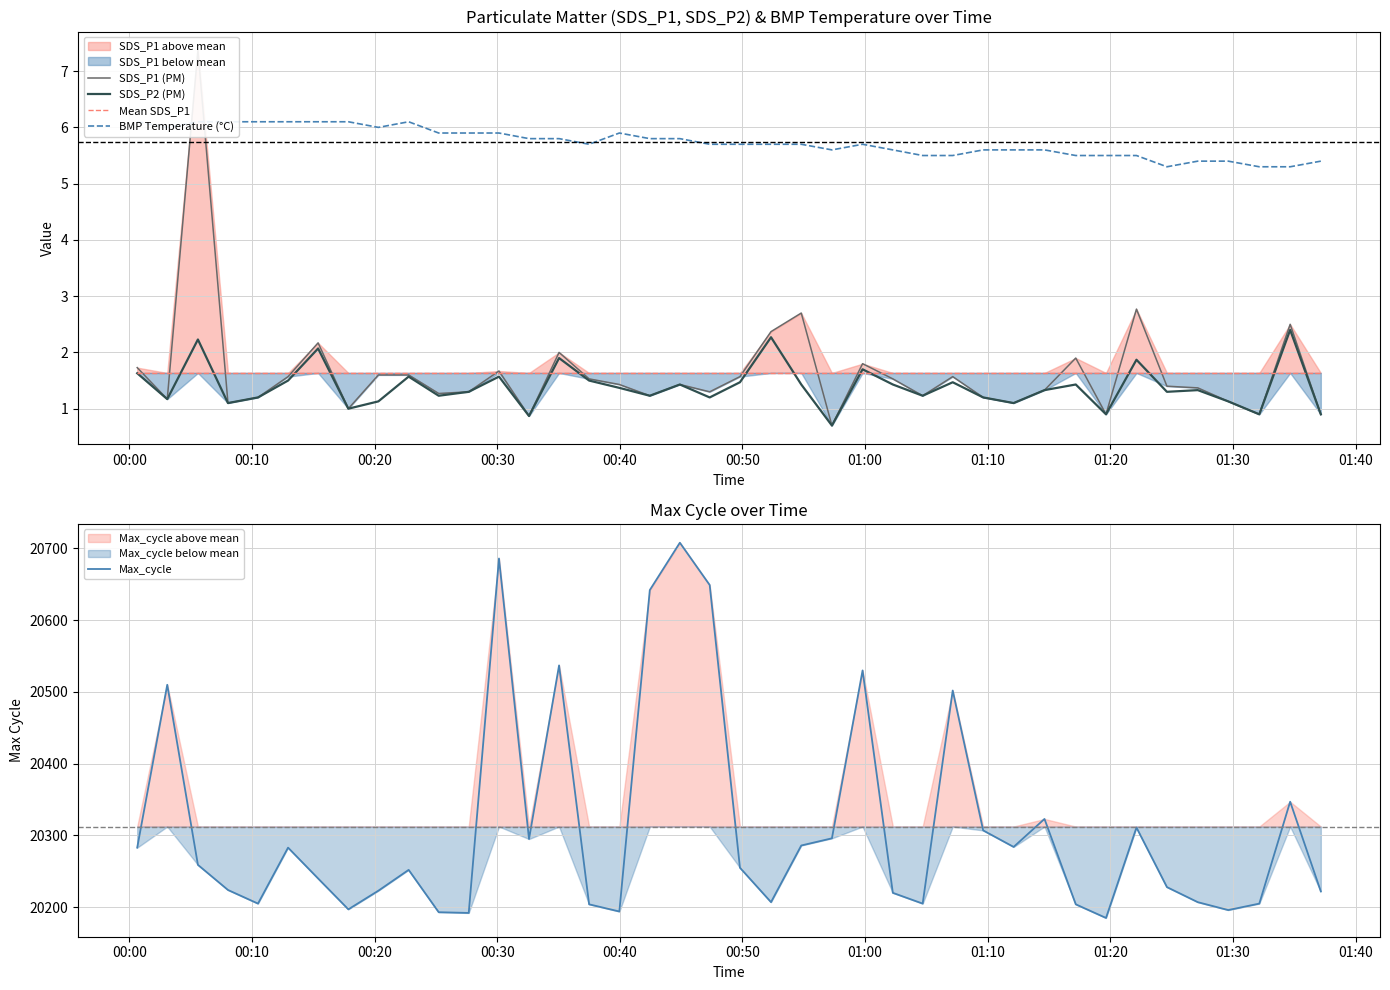

What is the highest value of the SDS_P2 (PM) series?

2.4